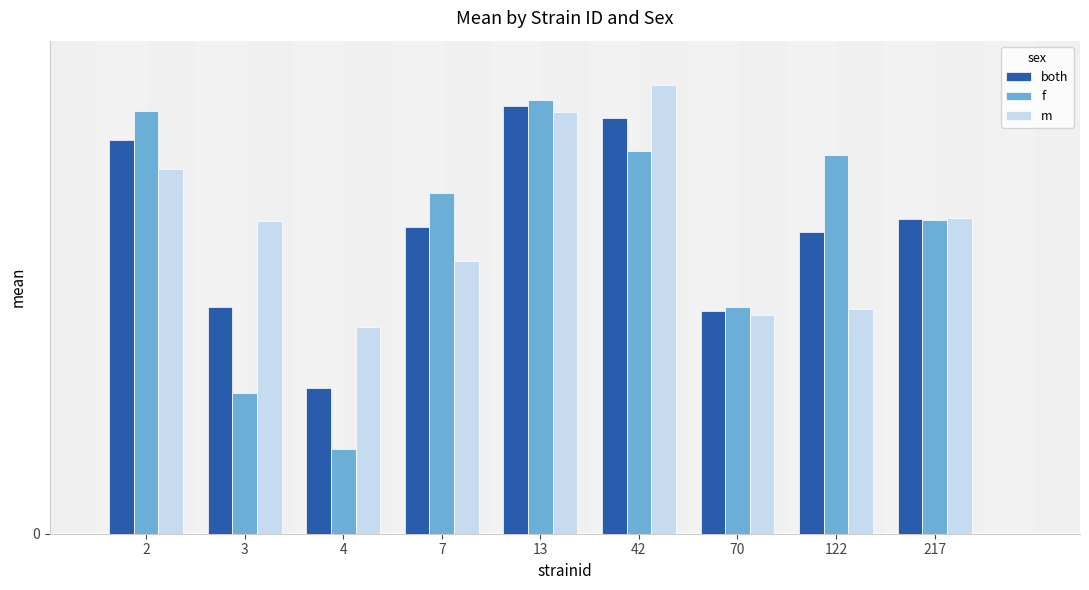

Which category has the lowest value in the m series?

4